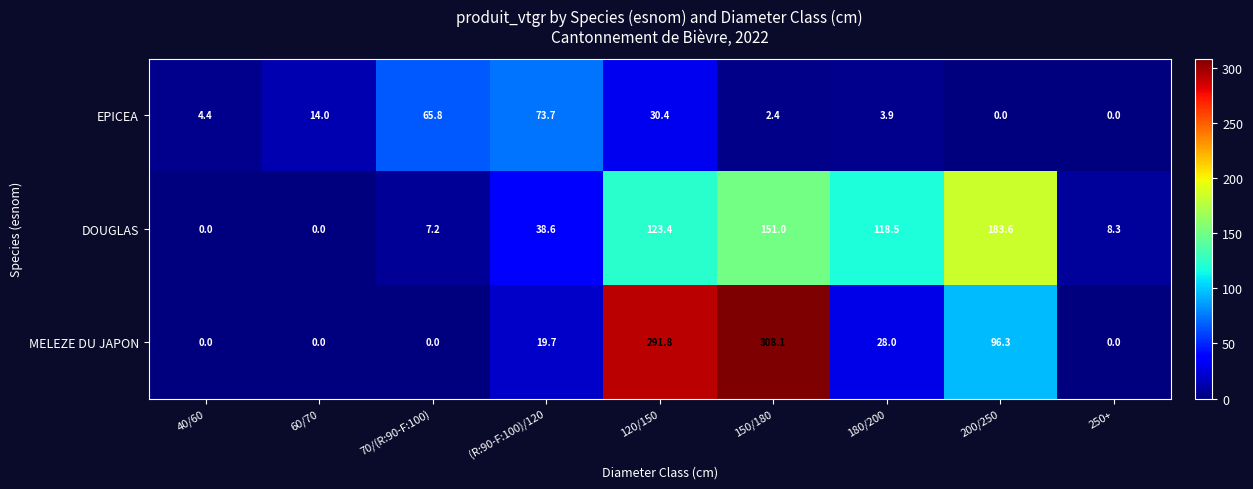

What is the difference between the EPICEA values at (R:90-F:100)/120 and 180/200?

69.8